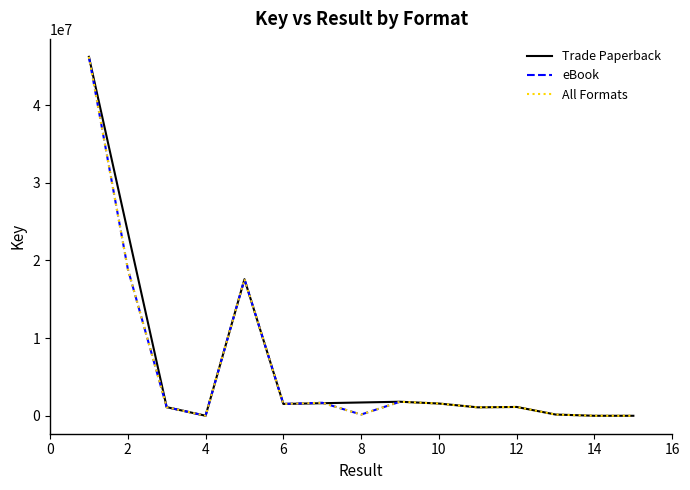

How many points are higher than both their immediate neighbors (excluding endpoints)?

4